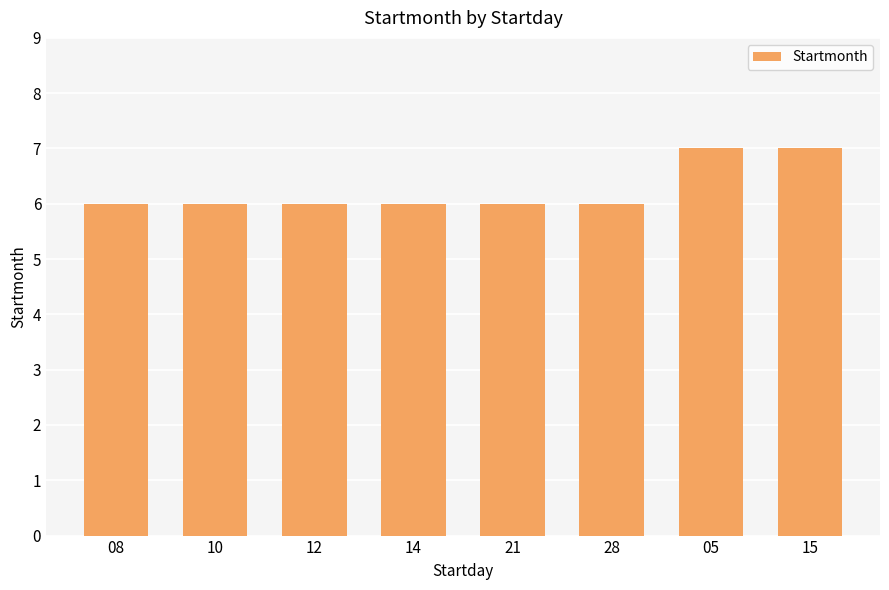

What is the minimum value shown in the chart?

6